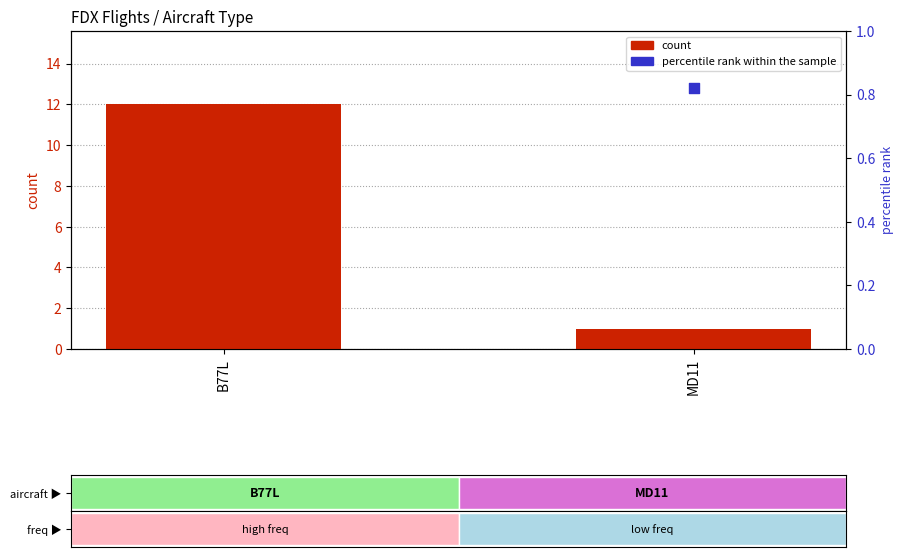

Which series contains the lowest Y value?

percentile rank within the sample